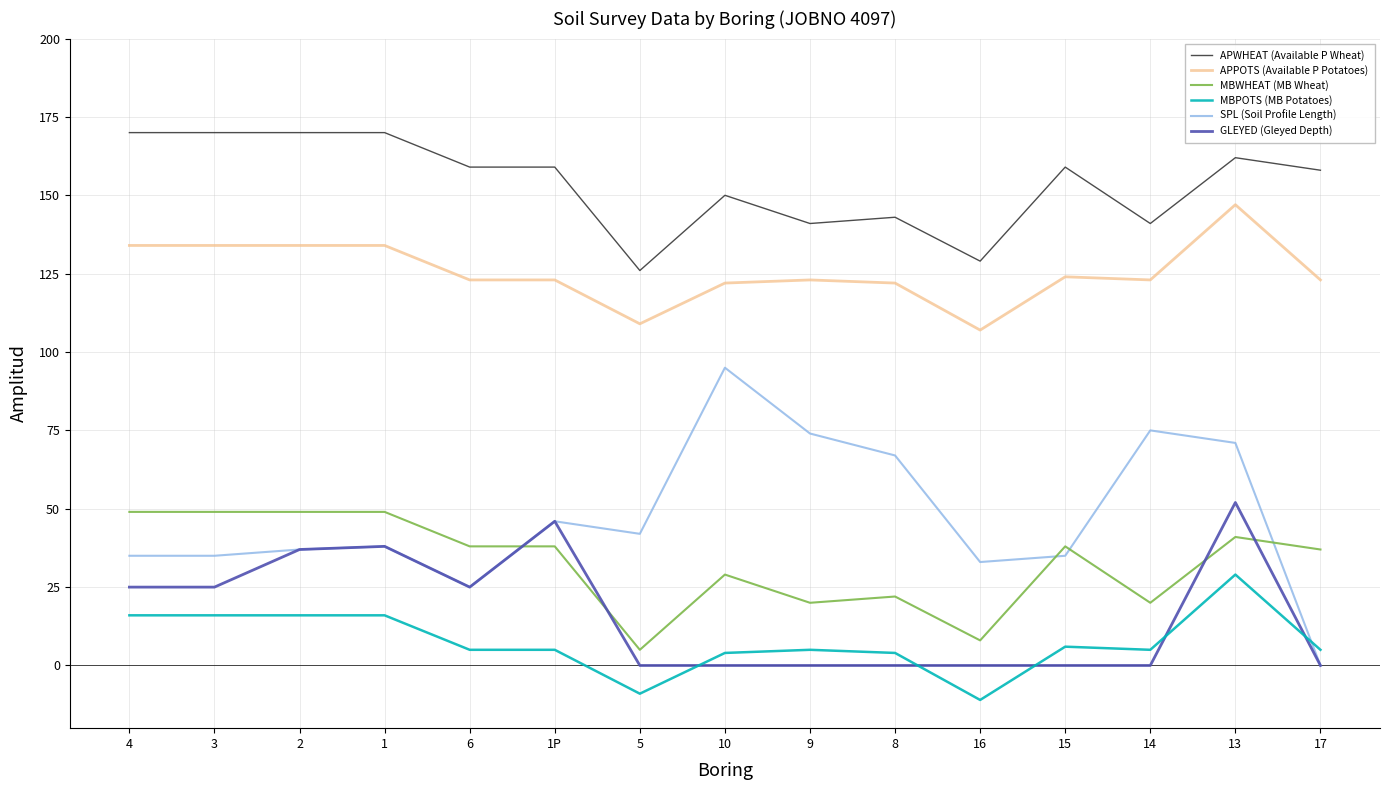

Reading right to left, transcribe all the data shown in this chart.

APWHEAT (Available P Wheat): 158	162	141	159	129	143	141	150	126	159	159	170	170	170	170
APPOTS (Available P Potatoes): 123	147	123	124	107	122	123	122	109	123	123	134	134	134	134
MBWHEAT (MB Wheat): 37	41	20	38	8	22	20	29	5	38	38	49	49	49	49
MBPOTS (MB Potatoes): 5	29	5	6	-11	4	5	4	-9	5	5	16	16	16	16
SPL (Soil Profile Length): 0	71	75	35	33	67	74	95	42	46	25	38	37	35	35
GLEYED (Gleyed Depth): 0	52	0	0	0	0	0	0	0	46	25	38	37	25	25